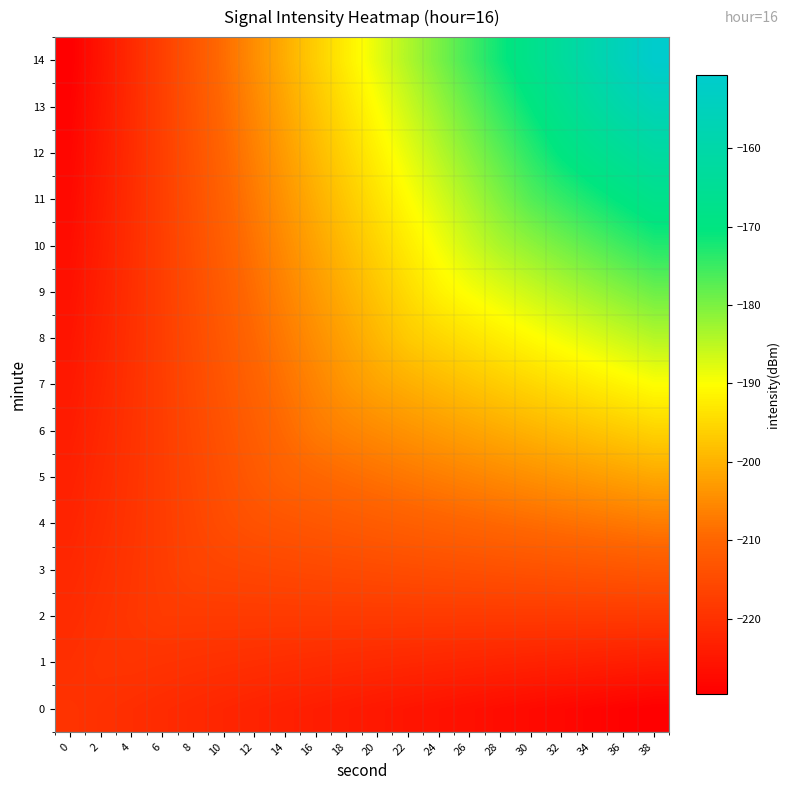

Which series has the widest spread of values?

14